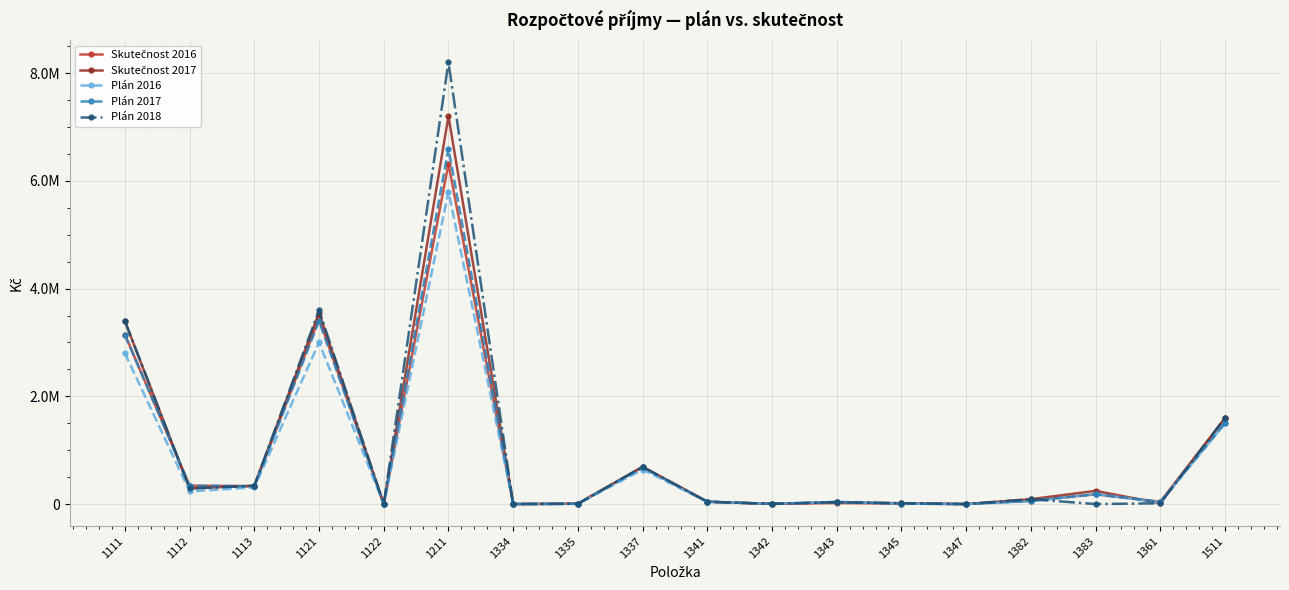

What are all the series names shown in the legend?

Skutečnost 2016, Skutečnost 2017, Plán 2016, Plán 2017, Plán 2018